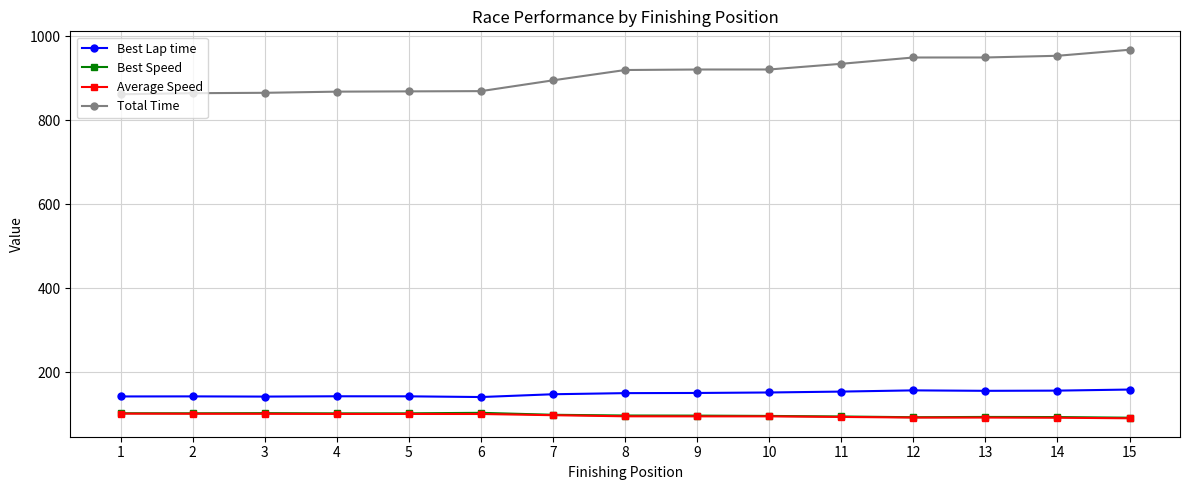

At how many categories does at least one series exceed 492?

15